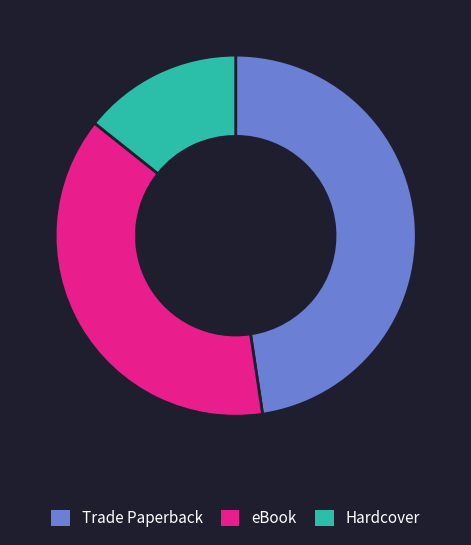

Does Hardcover represent more than half of the total?

No